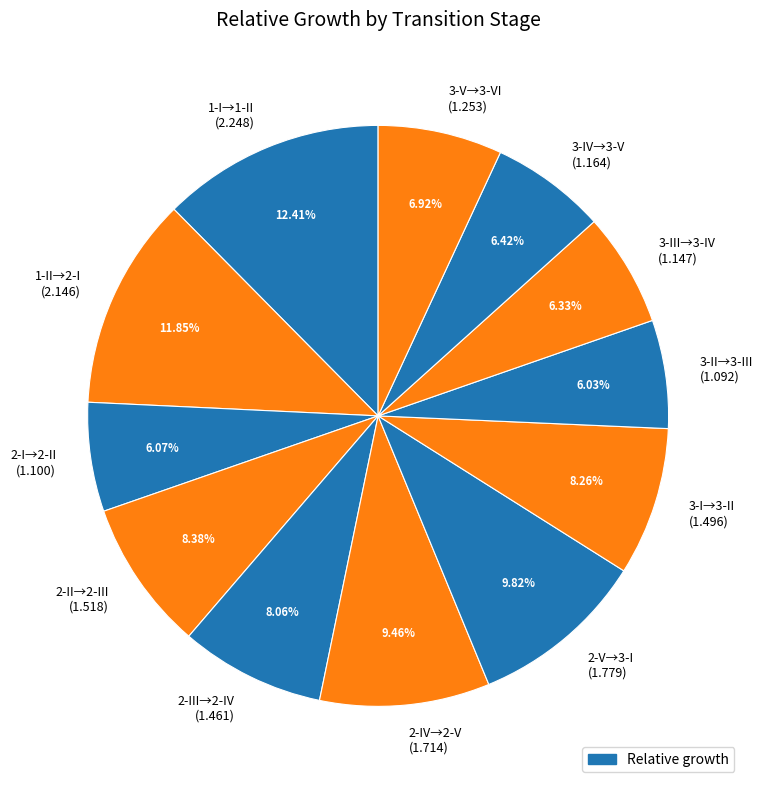

Does 3-IV→3-V account for over 50% of the chart?

No